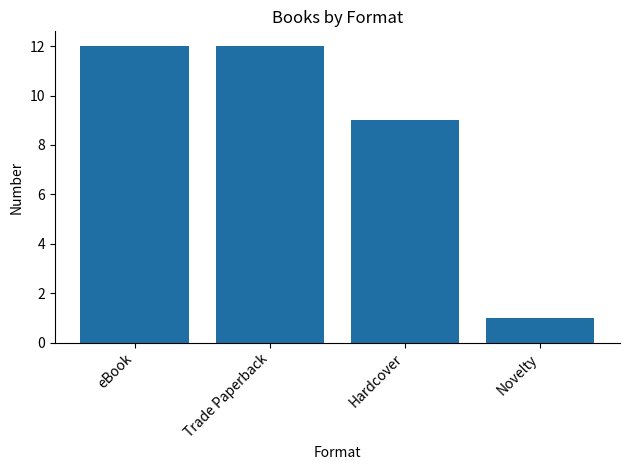

Approximately how many times larger is the value at Novelty compared to Trade Paperback?

0.1